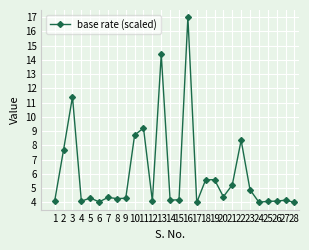

What is the difference between the values at 16 and 28?

13.0